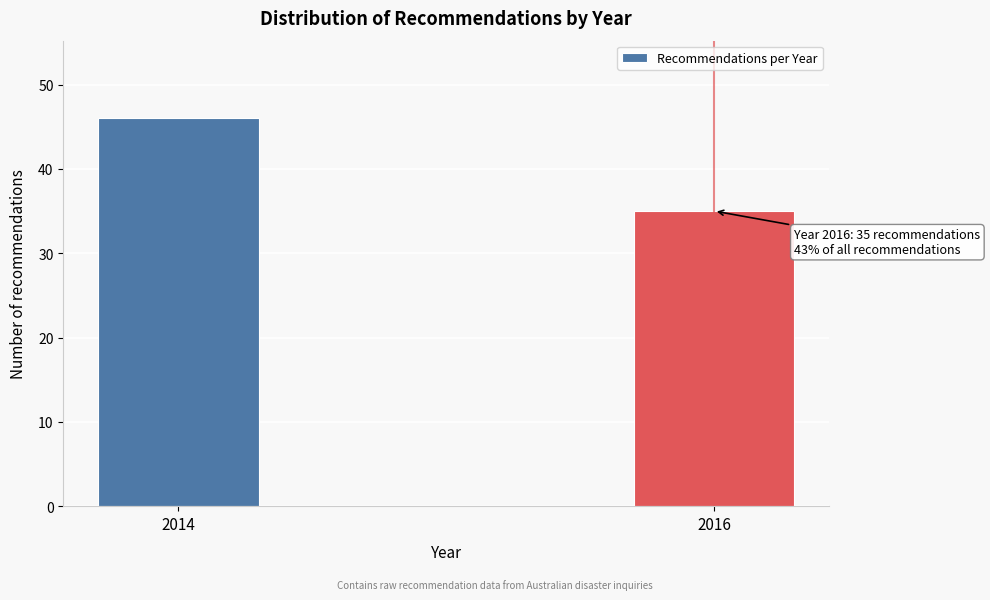

Reading right to left, what are all the values shown in this chart?

2016=35	2014=46